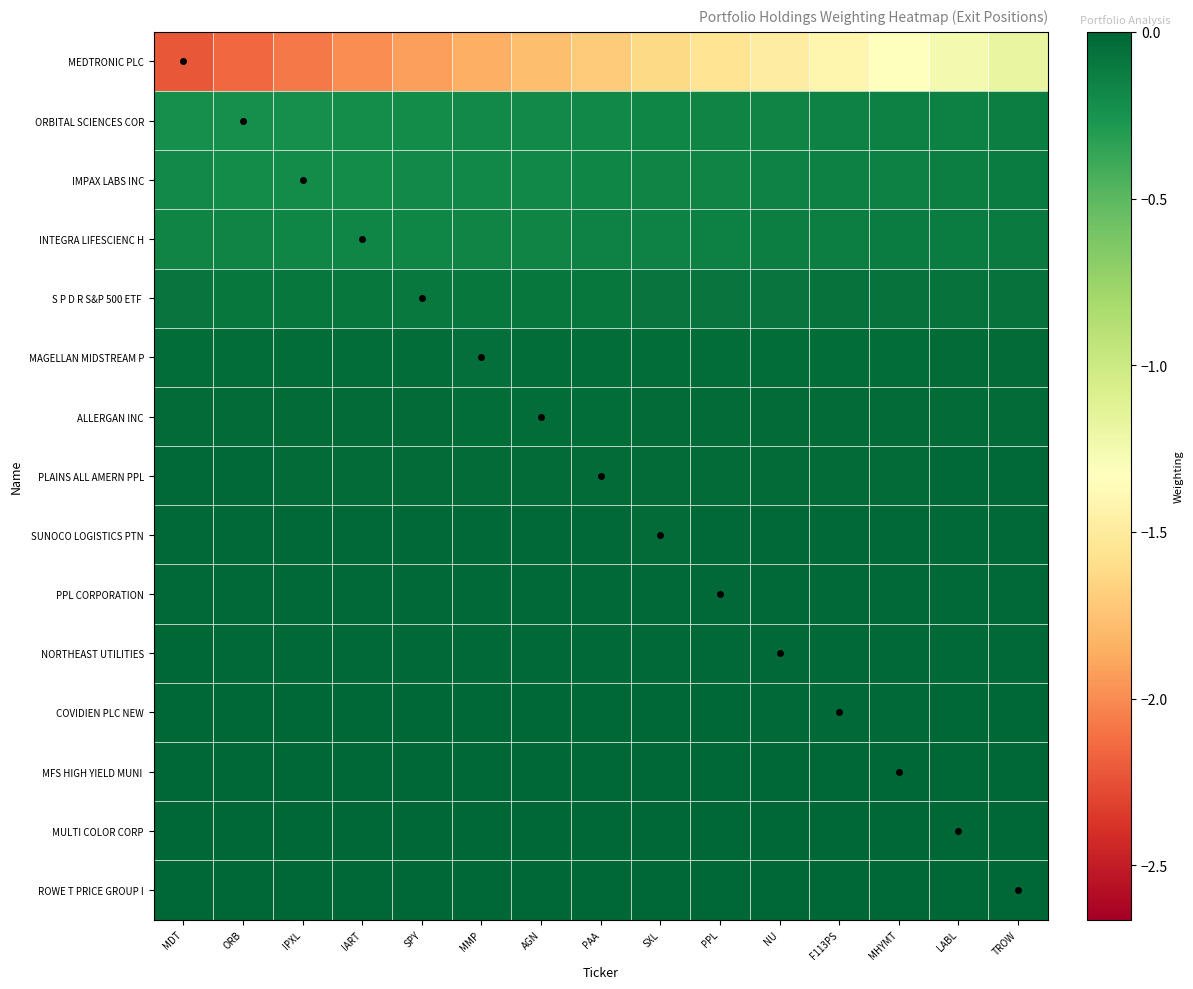

What is the spread (max minus min) of values at SXL?

1.6